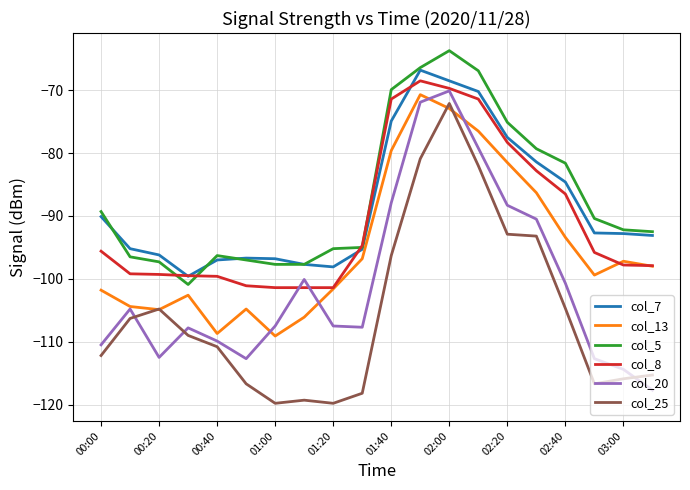

What is the greatest value displayed?

-63.7